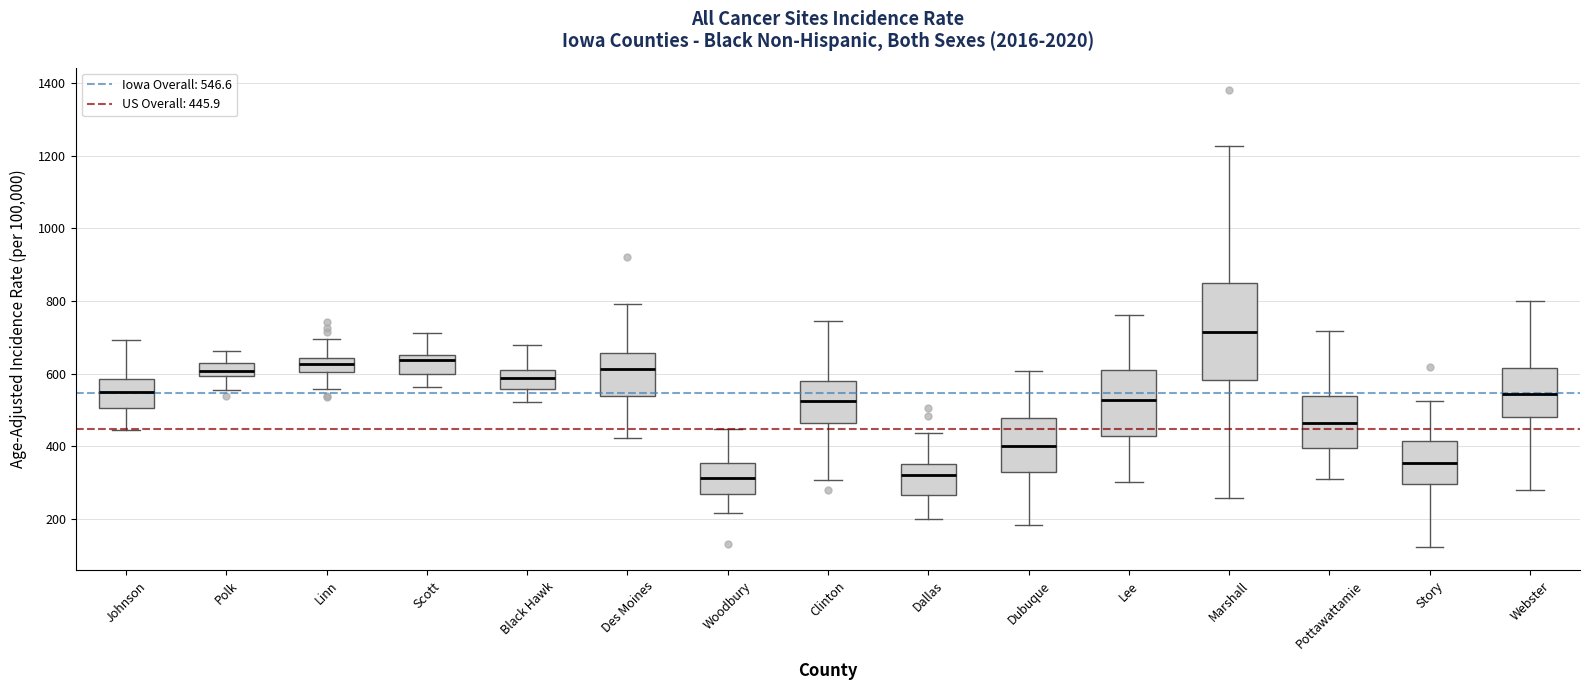

Reading left to right, read every box against the y-axis: the position of its median line, the range the box covers, and the ends of its whiskers. The values are not printed on the chart, so give them approximately, as read against the axis.

Johnson: median 540, box 500 to 580, whiskers 440 to 700
Polk: median 600 (inside the box), box 600 to 620, whiskers 560 to 660
Linn: median 620, box 600 to 640, whiskers 560 to 700
Scott: median 640, box 600 to 660, whiskers 560 to 720
Black Hawk: median 580, box 560 to 600, whiskers 520 to 680
Des Moines: median 620, box 540 to 660, whiskers 420 to 800
Woodbury: median 320, box 260 to 360, whiskers 220 to 440
Clinton: median 520, box 460 to 580, whiskers 300 to 740
Dallas: median 320, box 260 to 360, whiskers 200 to 440
Dubuque: median 400, box 320 to 480, whiskers 180 to 600
Lee: median 520, box 420 to 600, whiskers 300 to 760
Marshall: median 720, box 580 to 860, whiskers 260 to 1220
Pottawattamie: median 460, box 400 to 540, whiskers 300 to 720
Story: median 360, box 300 to 420, whiskers 120 to 520
Webster: median 540, box 480 to 620, whiskers 280 to 800